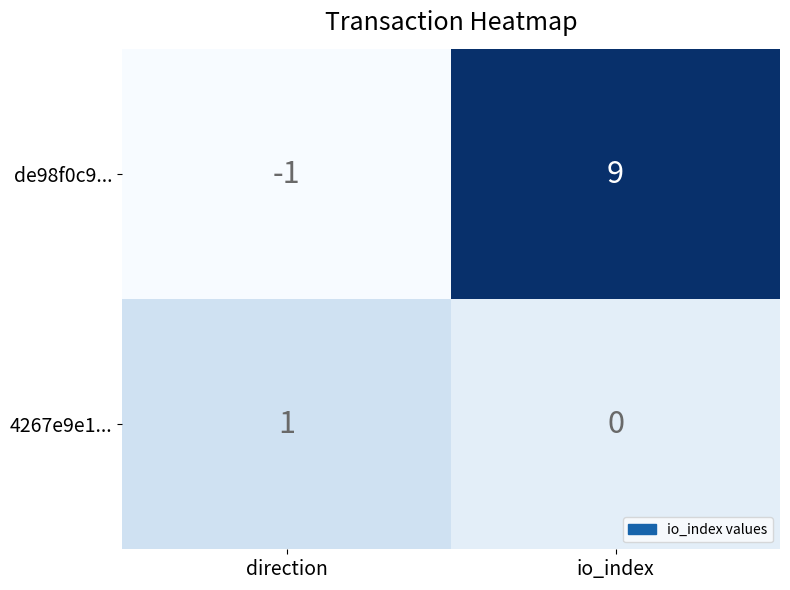

At which category is the sum across all series the highest?

io_index